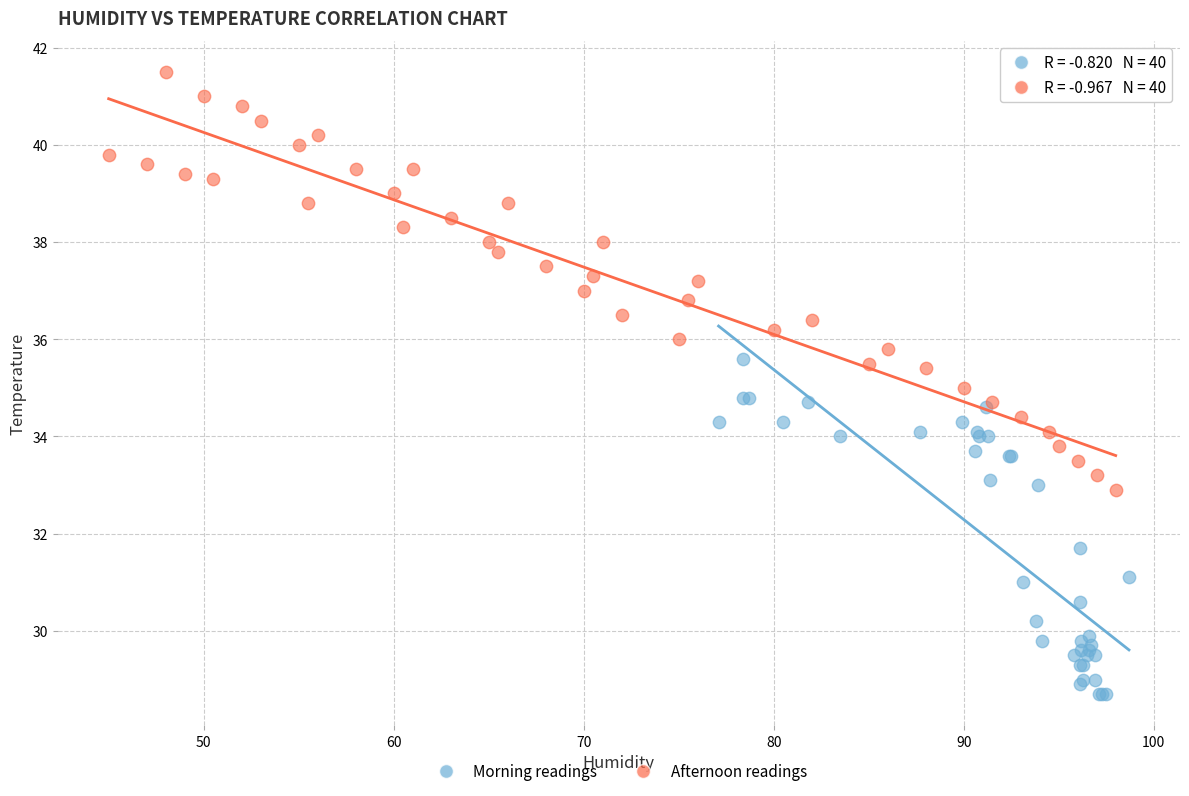

Which series reaches the maximum Y coordinate?

Afternoon readings